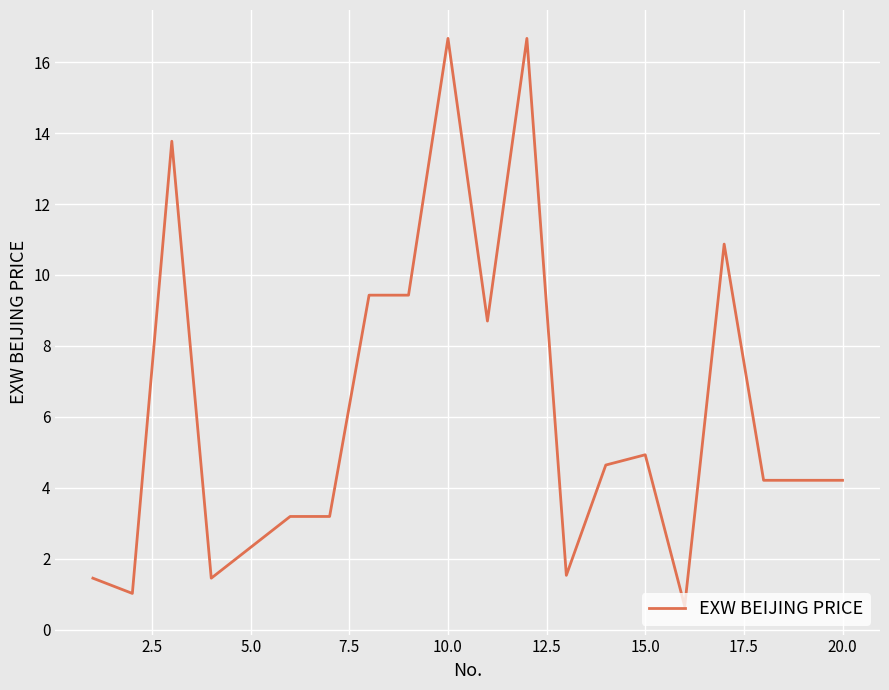

What is the minimum value shown in the chart?

0.7